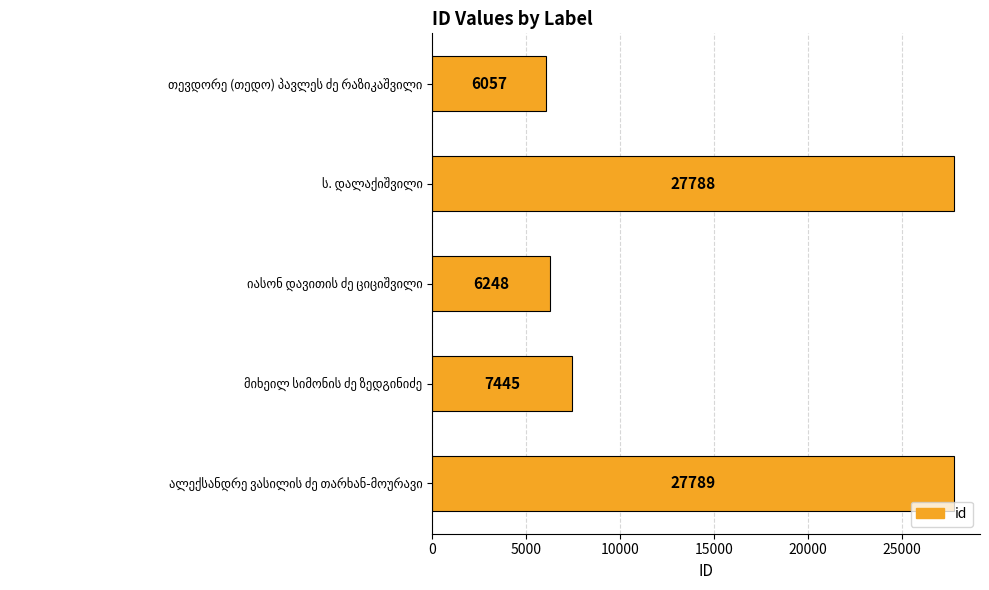

What is the value of the 1st bar from the top?

6057